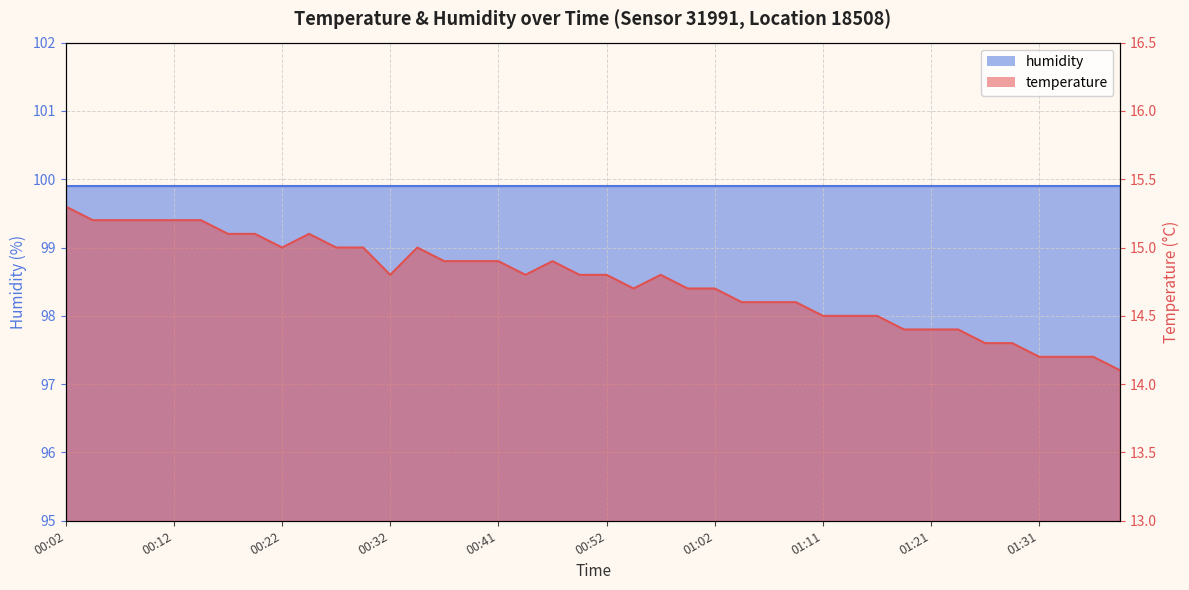

Does the chart display data point markers on the line(s)?

No